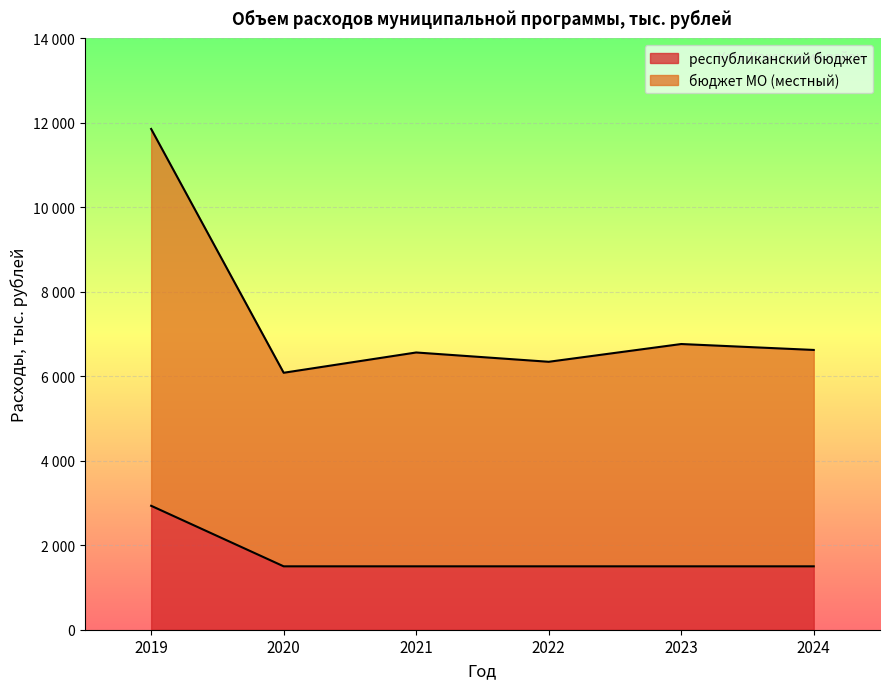

True or false: республиканский бюджет has a value of 2932.5 at 2019.

True